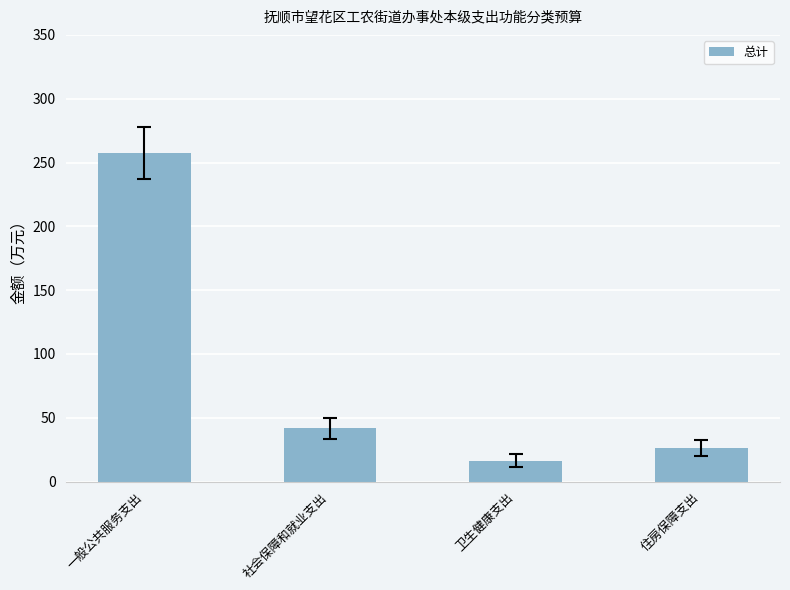

Approximately how many times larger is the value at 社会保障和就业支出 compared to 卫生健康支出?

2.5